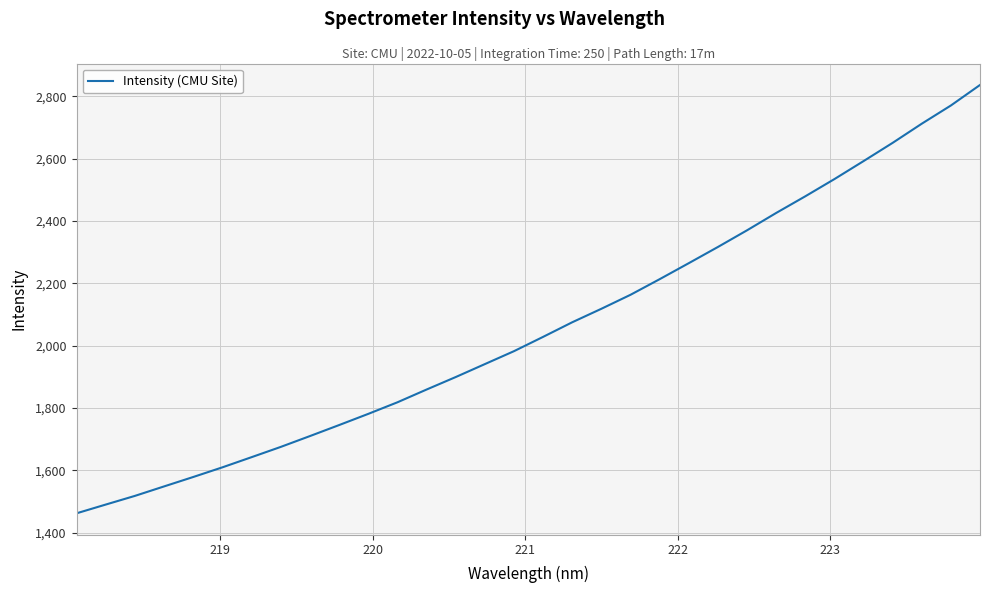

What is the maximum value shown in the chart?

2836.6